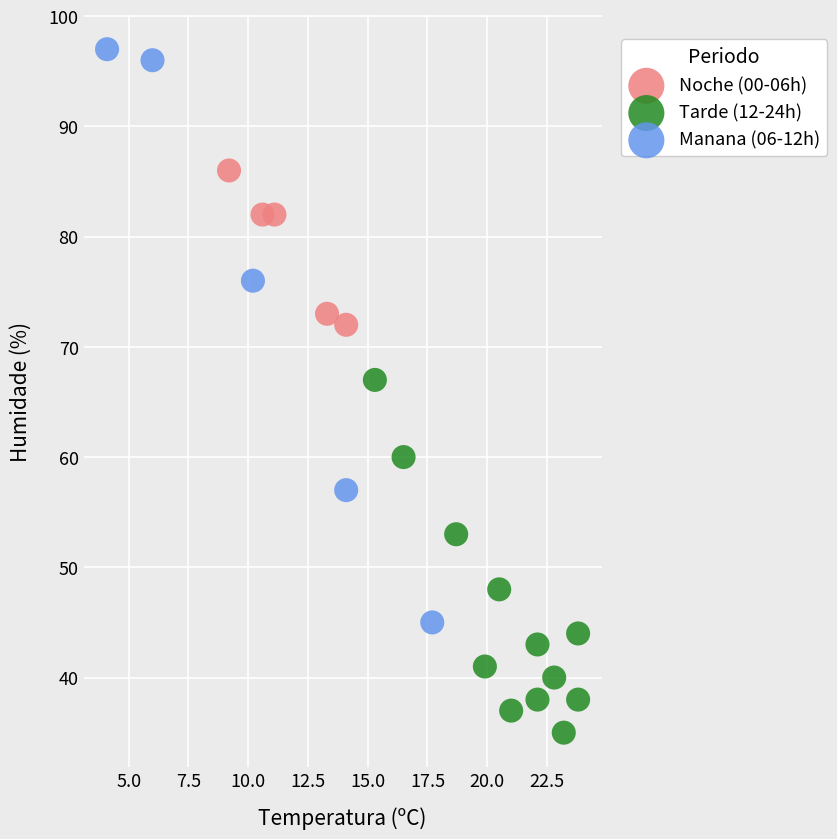

Which series contains the highest Y value?

Manana (06-12h)